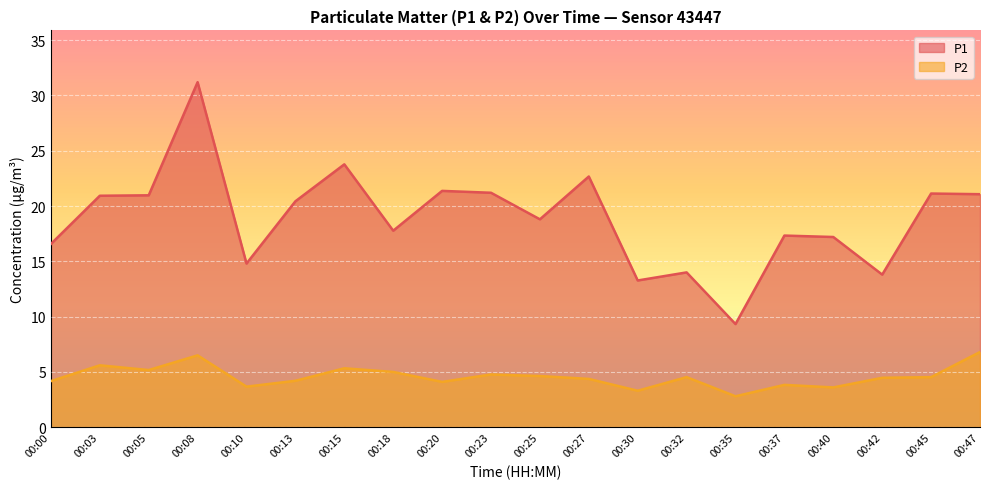

What are all the series names shown in the legend?

P1, P2